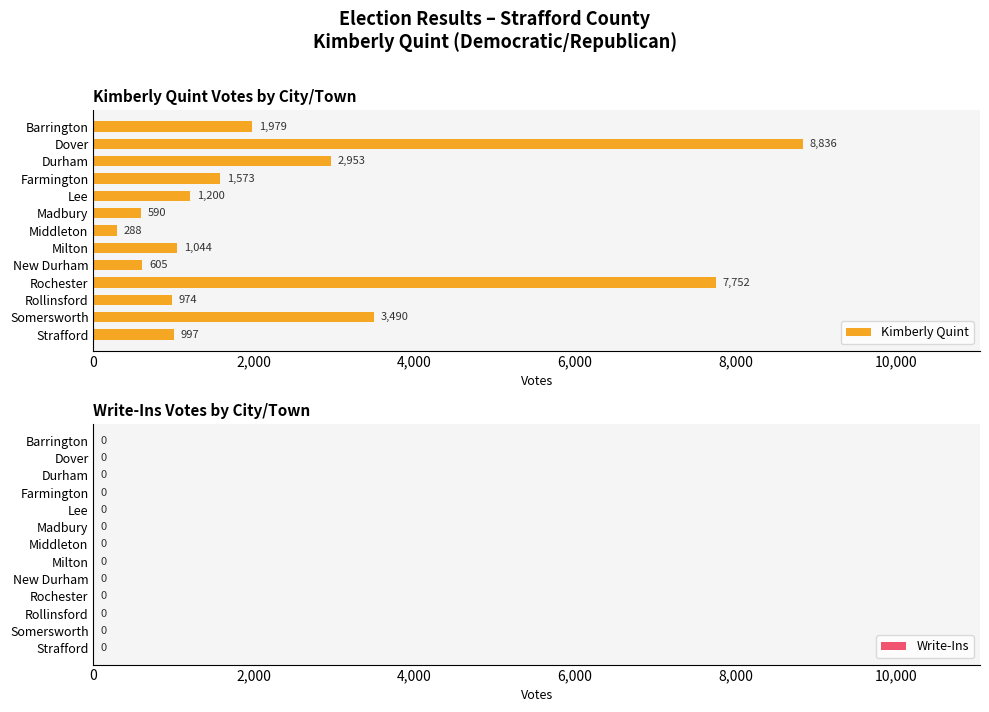

What is the sum of all values?

32281